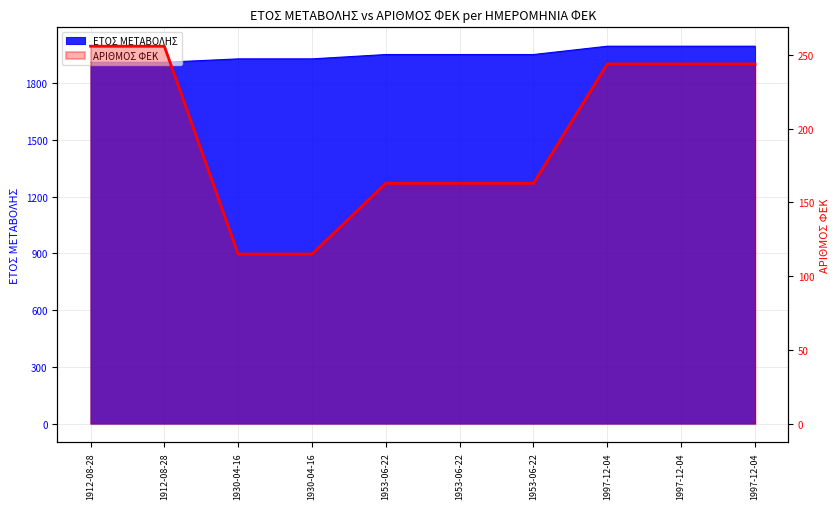

Reading left to right, extract all data points from this chart.

1912-08-28=256	1912-08-28=256	1930-04-16=115	1930-04-16=115	1953-06-22=163	1953-06-22=163	1953-06-22=163	1997-12-04=244	1997-12-04=244	1997-12-04=244